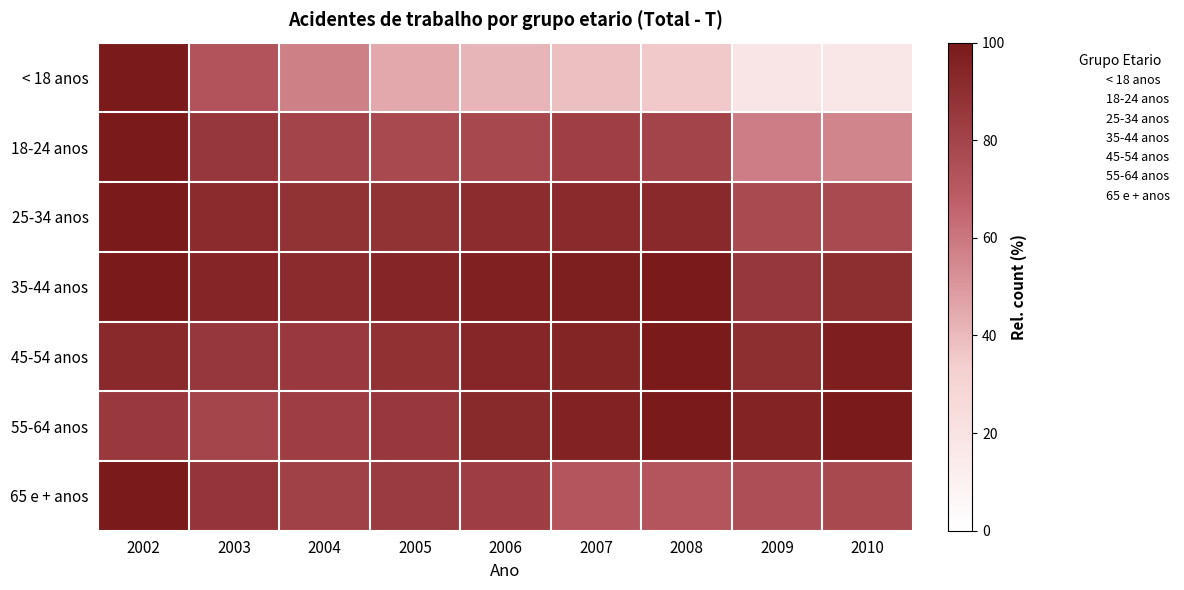

Which has a higher value, 2008 or 2004?

2004